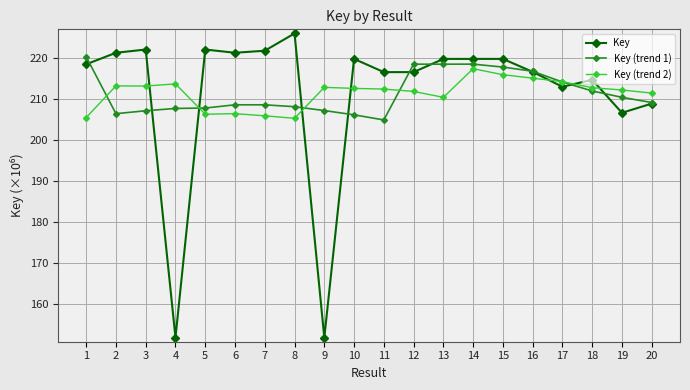

What are all the series names shown in the legend?

Key, Key (trend 1), Key (trend 2)